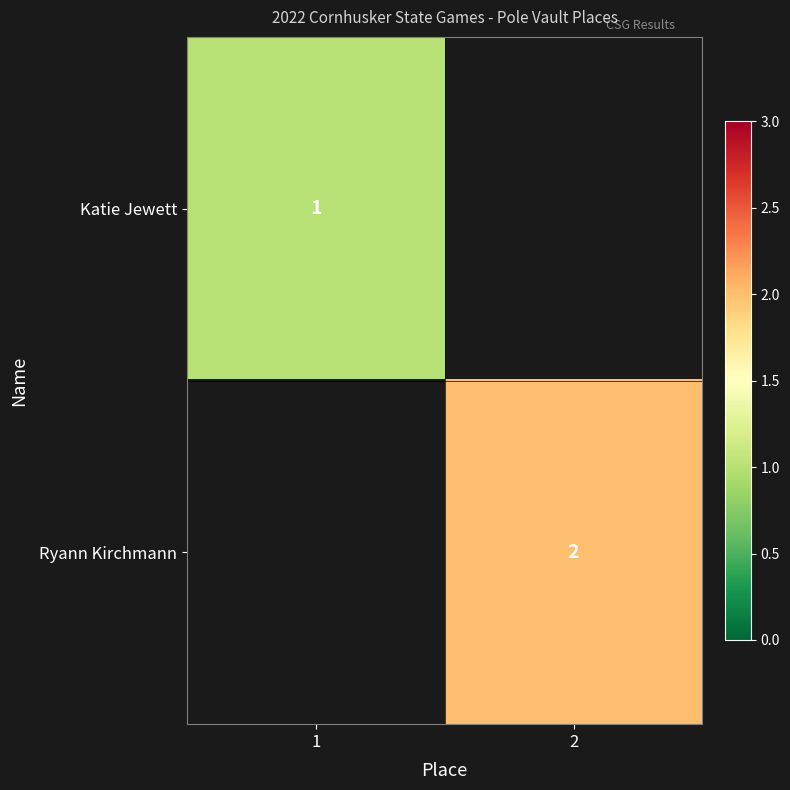

At how many categories does at least one series exceed 1?

1